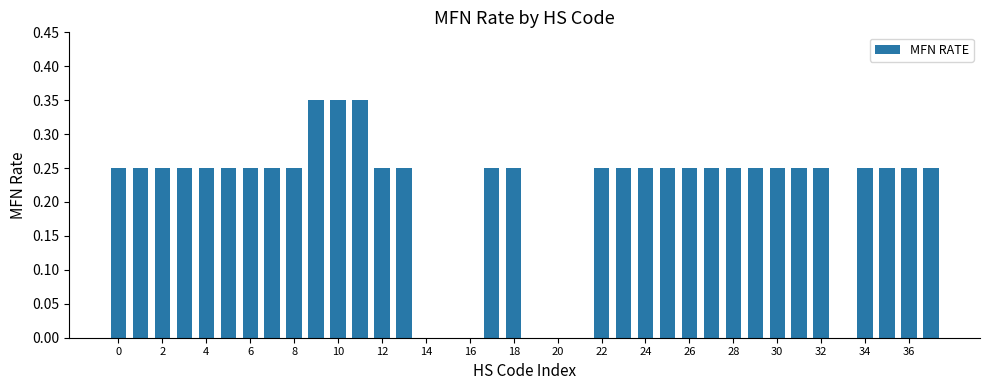

What is the sum of all values?

8.1